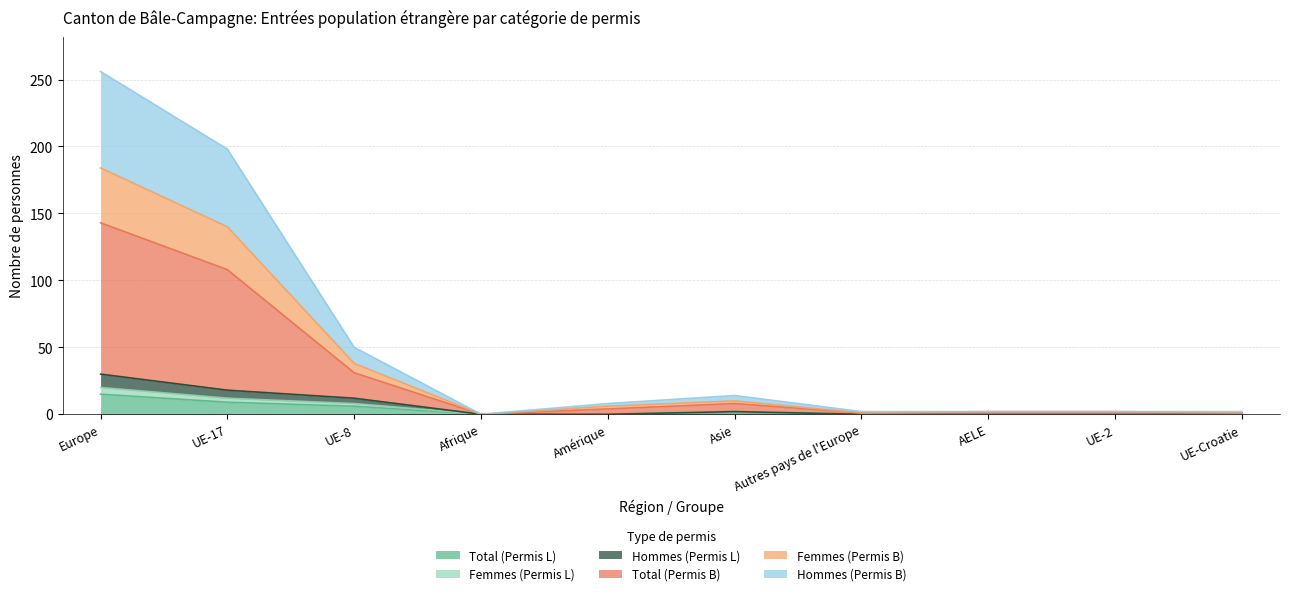

What is the label of the 10th point from the right?

Europe